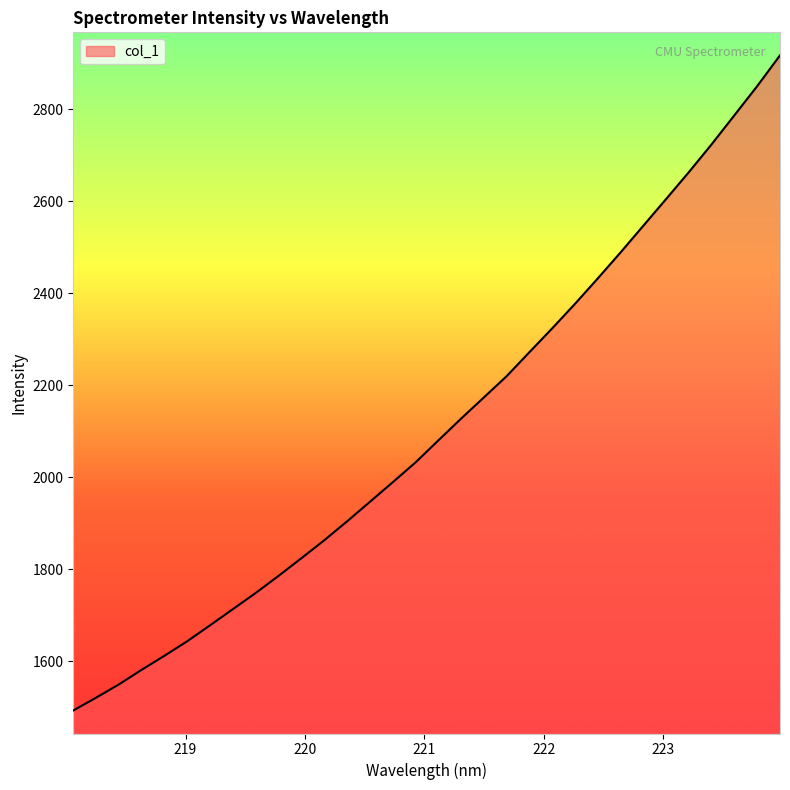

Reading left to right, list all the values displayed in this chart.

1493.3	1521.2	1550.1	1582.0	1612.5	1644.2	1678.8	1713.9	1749.0	1786.2	1824.5	1863.5	1904.5	1947.0	1989.5	2032.6	2080.4	2127.8	2174.0	2220.2	2272.4	2324.2	2377.5	2432.7	2489.3	2547.3	2605.4	2663.9	2724.5	2787.6	2850.9	2917.7